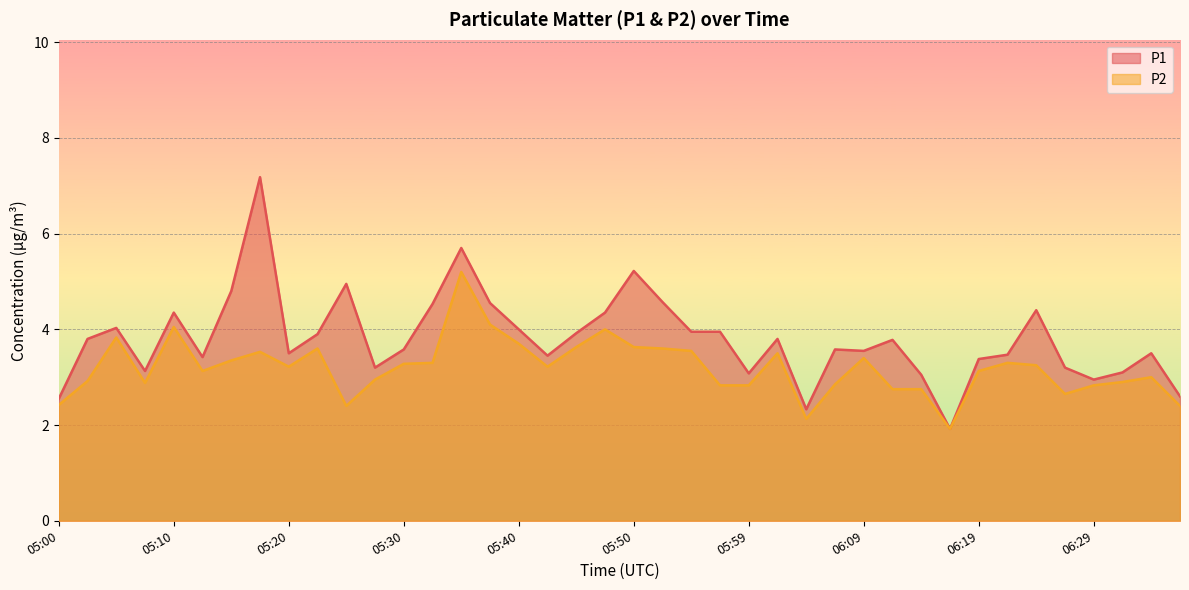

At which category does P1 reach its first local valley?

05:08